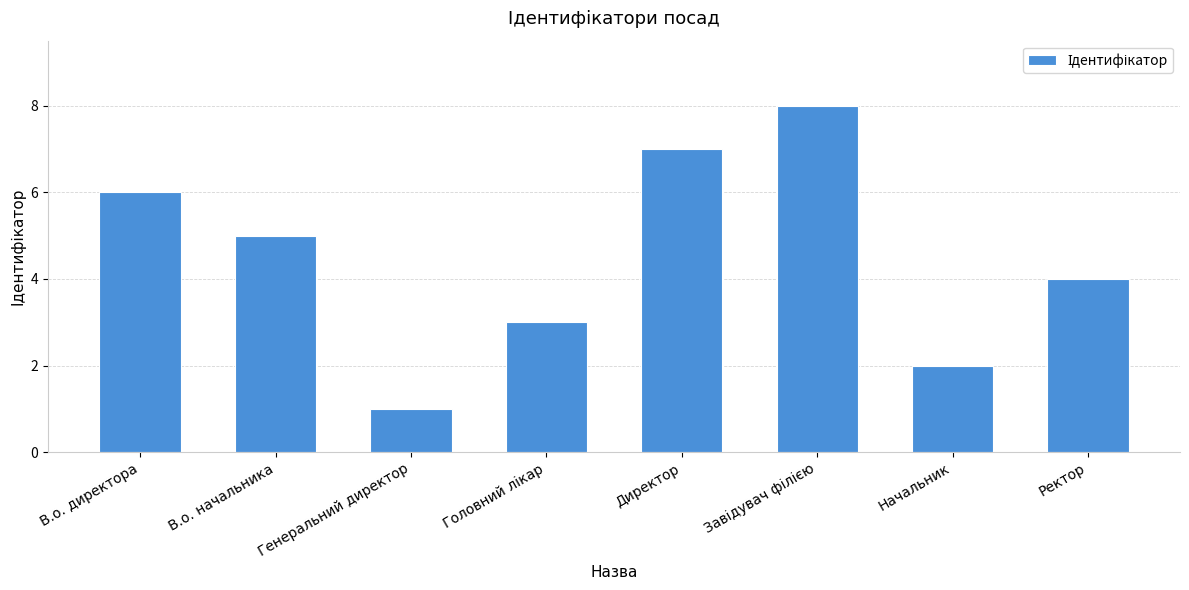

How many data points does each series have?

8